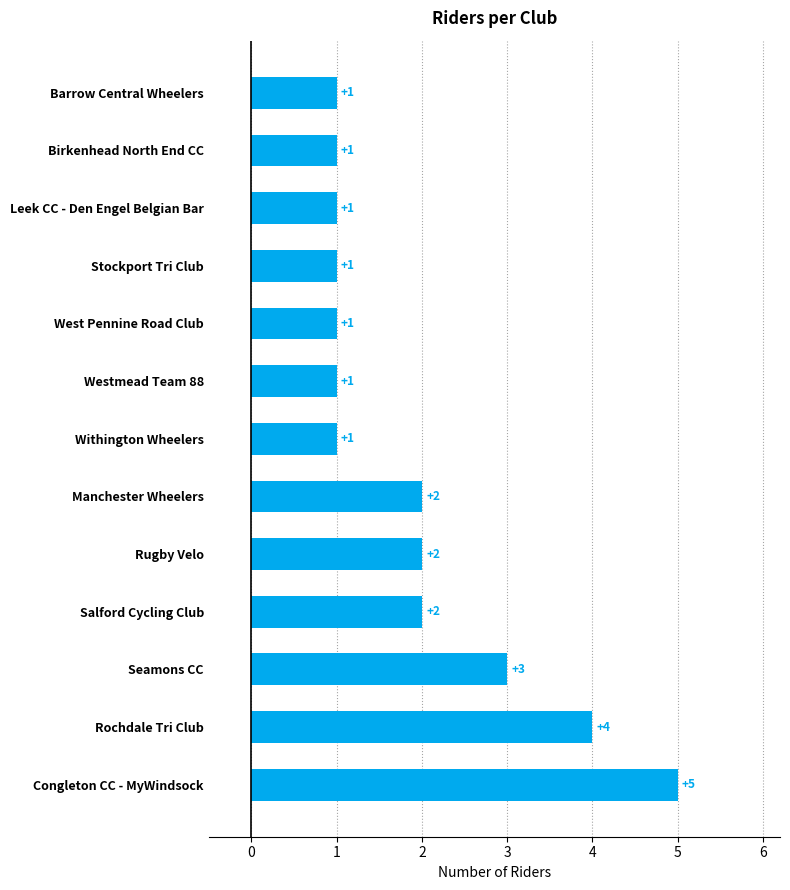

Approximately how many times larger is the value at Congleton CC - MyWindsock compared to Rugby Velo?

2.5